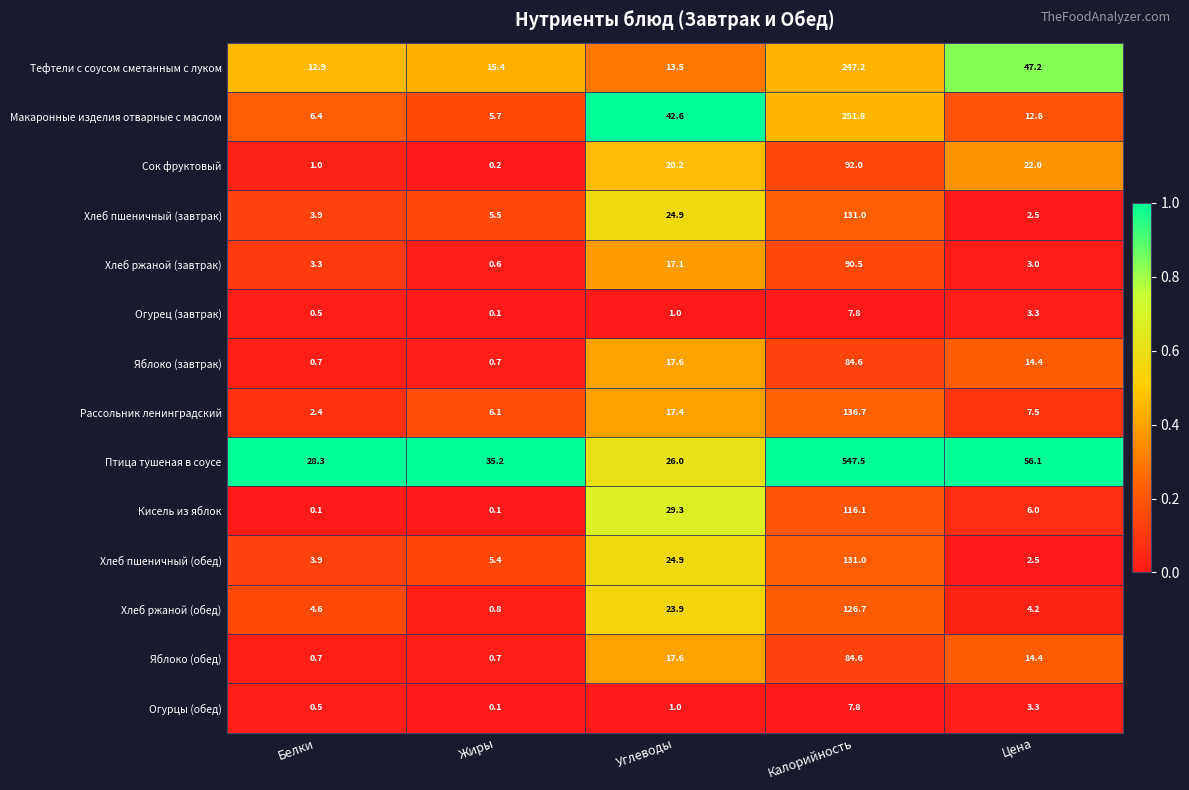

At which category does the chart reach its peak across all series?

Калорийность